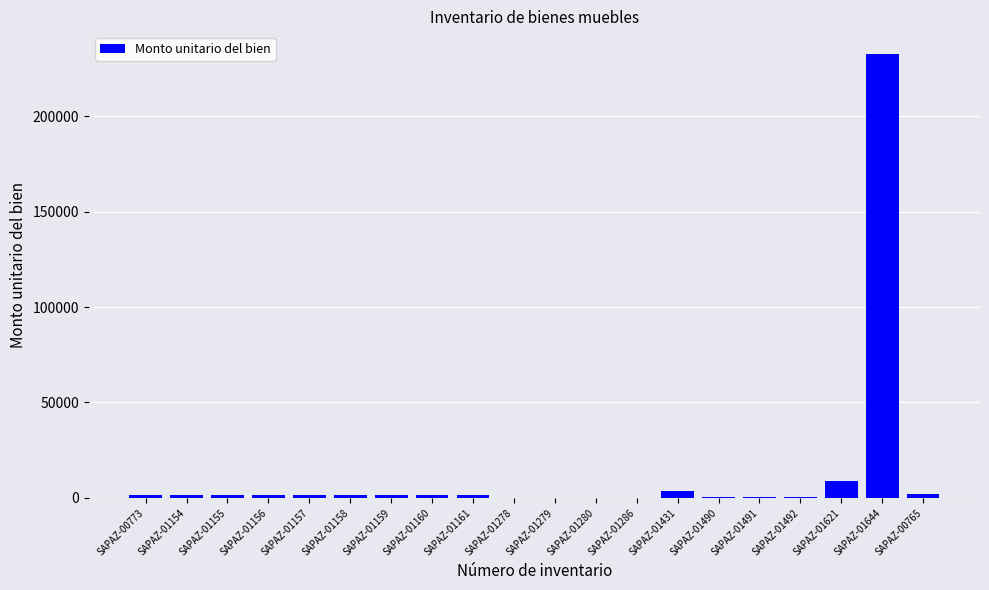

What is the maximum value shown in the chart?

232758.6